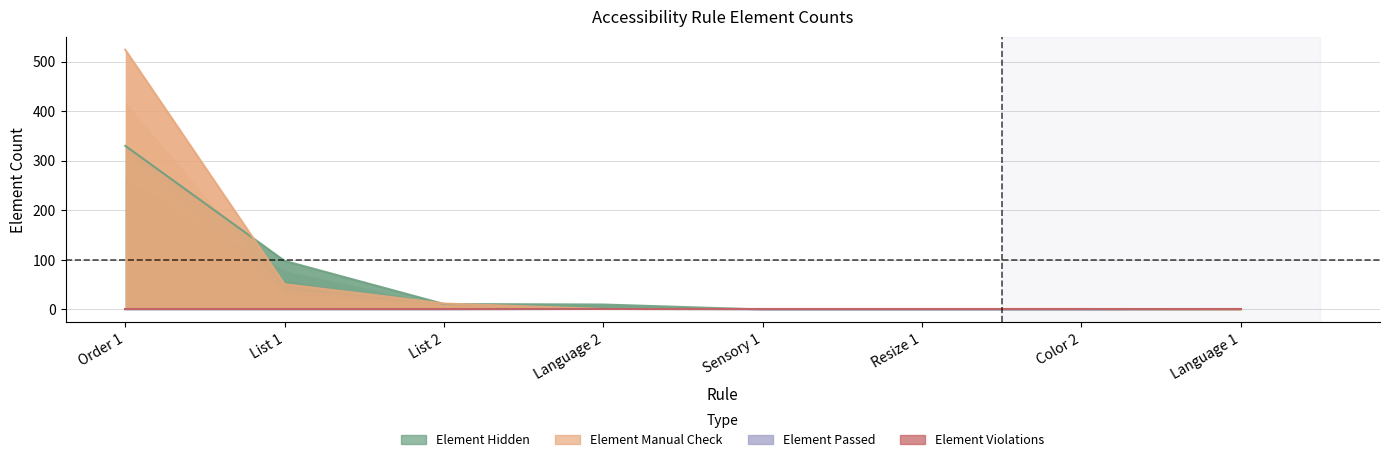

The Element Manual Check series shows 524 at Order 1. True or false?

True